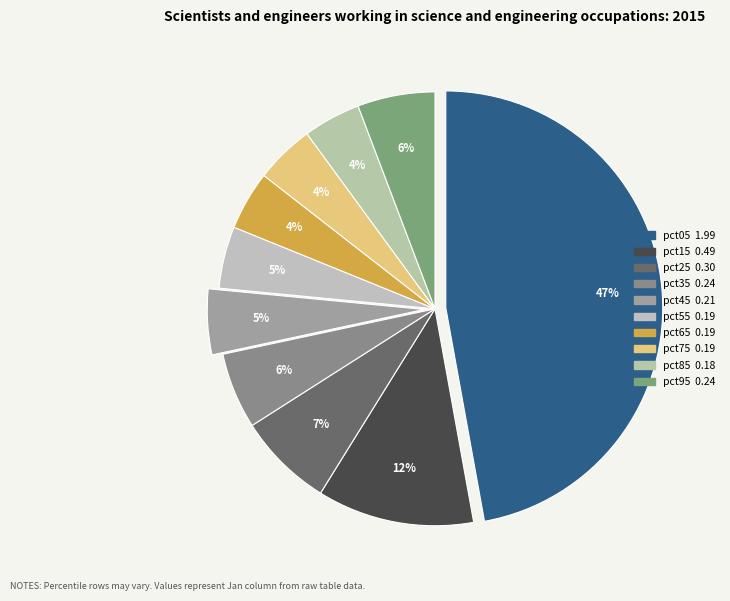

To the nearest percent, what percentage of the pie is pct85?

4%